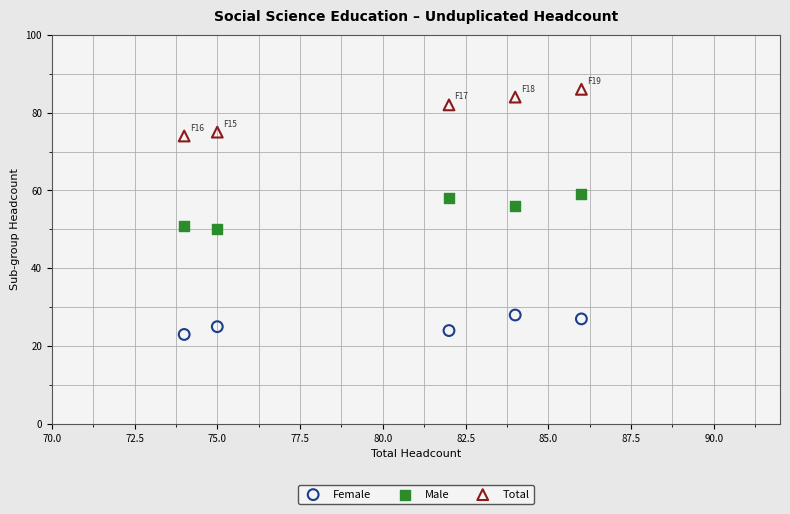

Which series contains the highest Y value?

Total